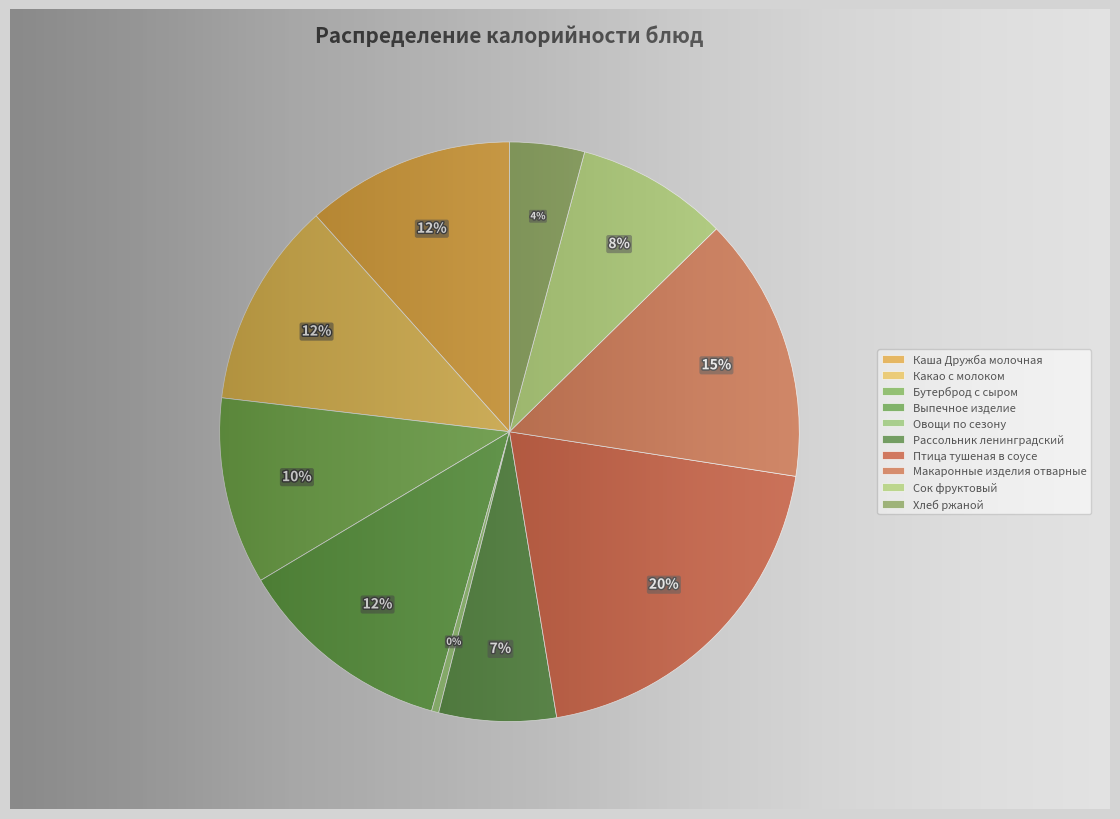

Does any single category account for the majority?

No